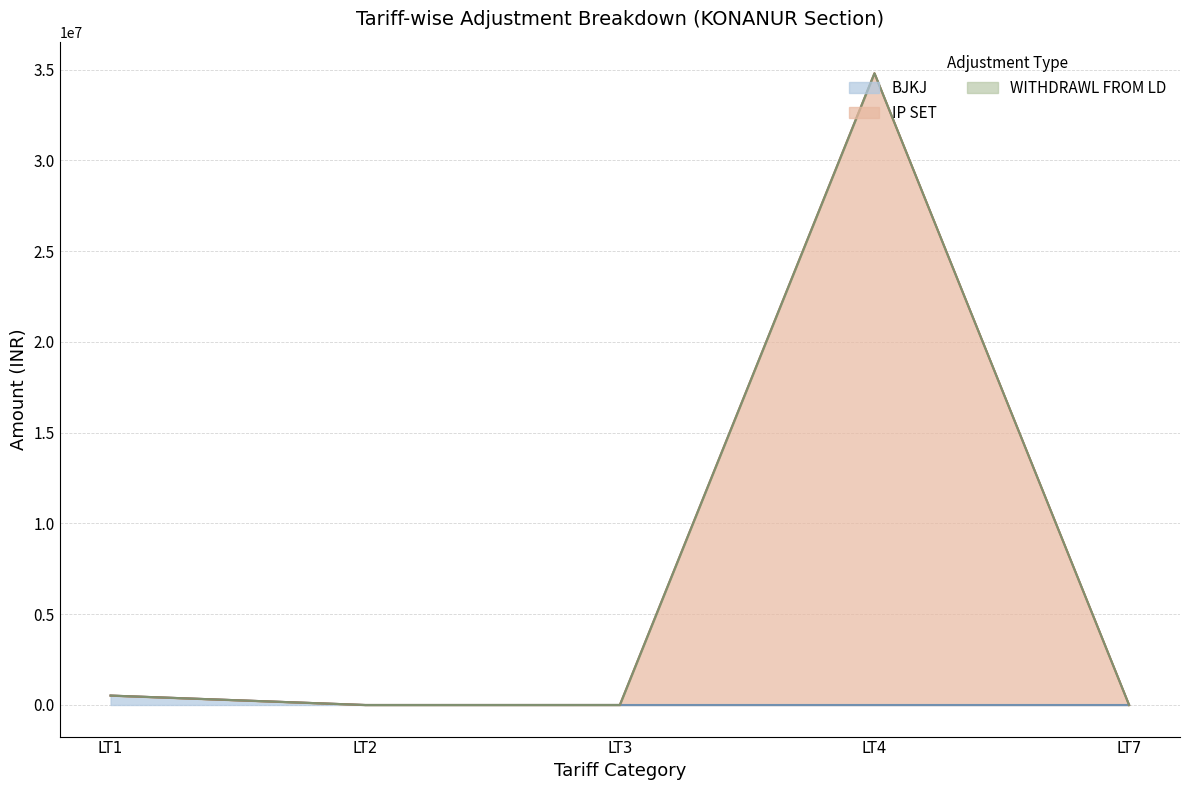

Between LT4 and LT2, which is larger?

LT4